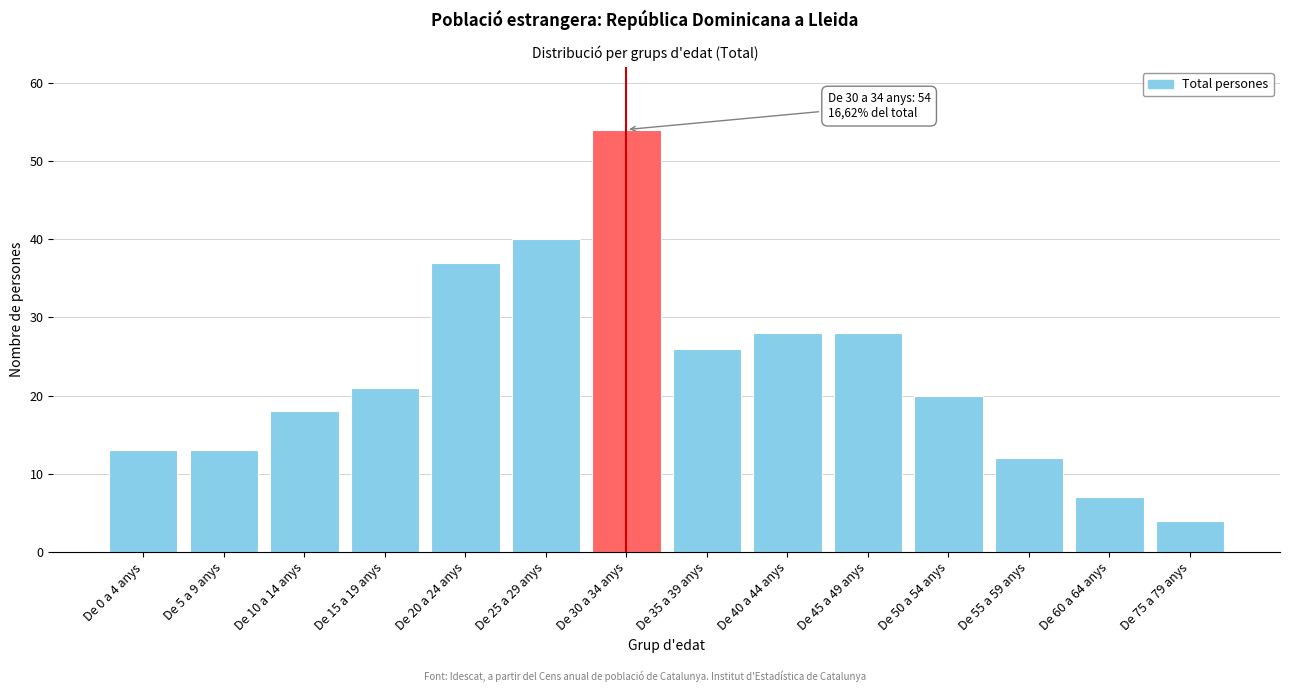

Reading left to right, list all the values displayed in this chart.

13	13	18	21	37	40	54	26	28	28	20	12	7	4